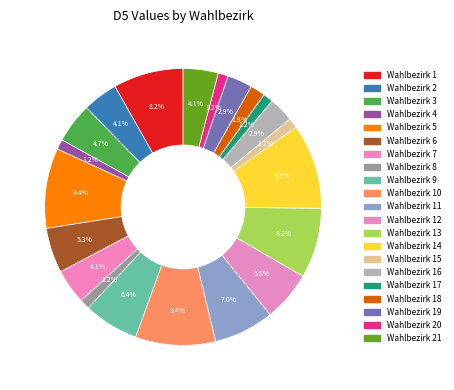

The Wahlbezirk 11 slice represents 7% of the pie. True or false?

True